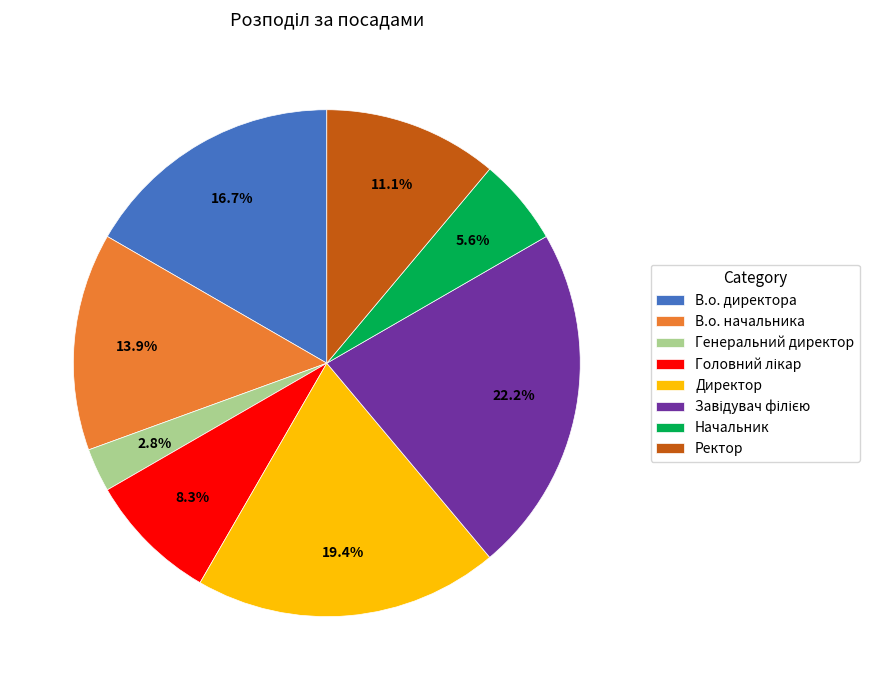

Which has a higher value, Генеральний директор or В.о. начальника?

В.о. начальника